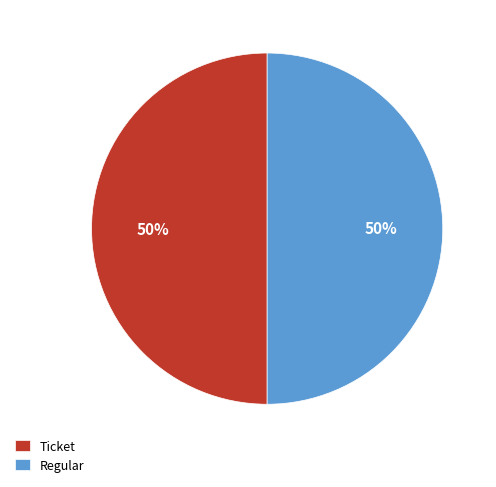

To the nearest percent, what percentage of the pie is Ticket?

50%